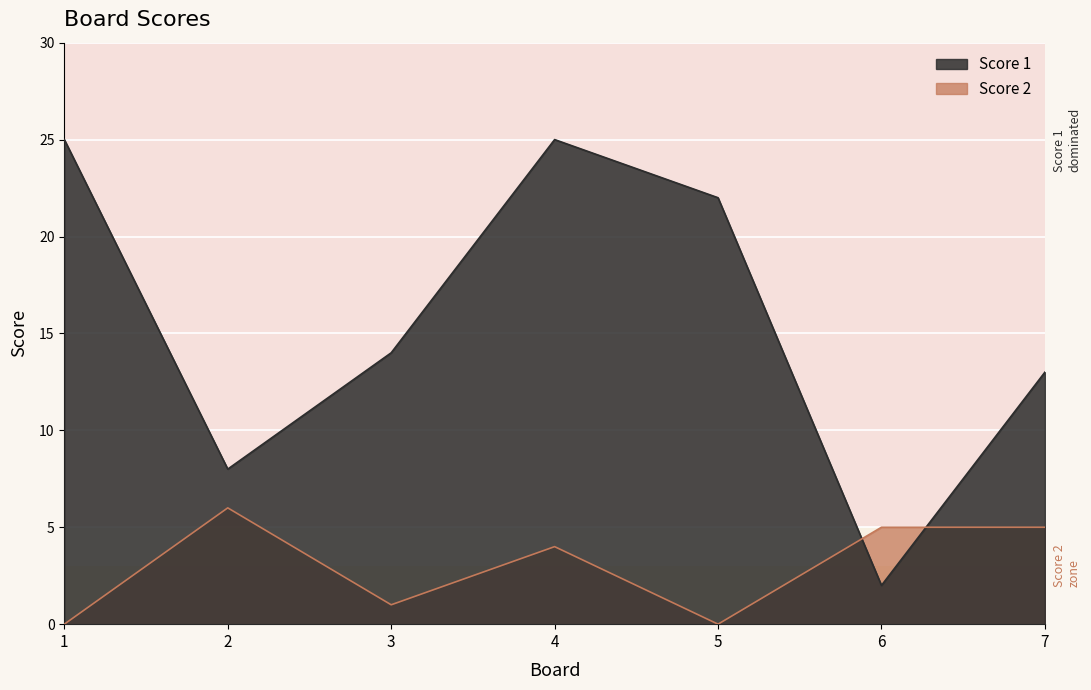

What is the lowest value of the Score 1 series?

2